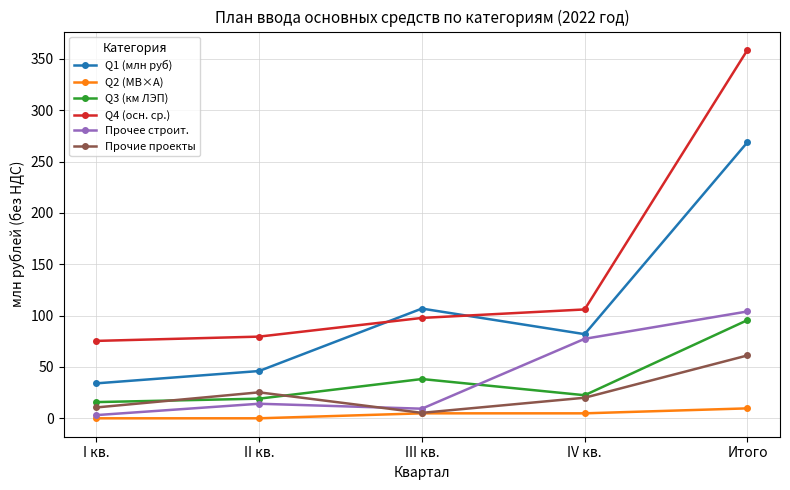

Is it true that Прочее строит. equals 9.3 at III кв.?

True